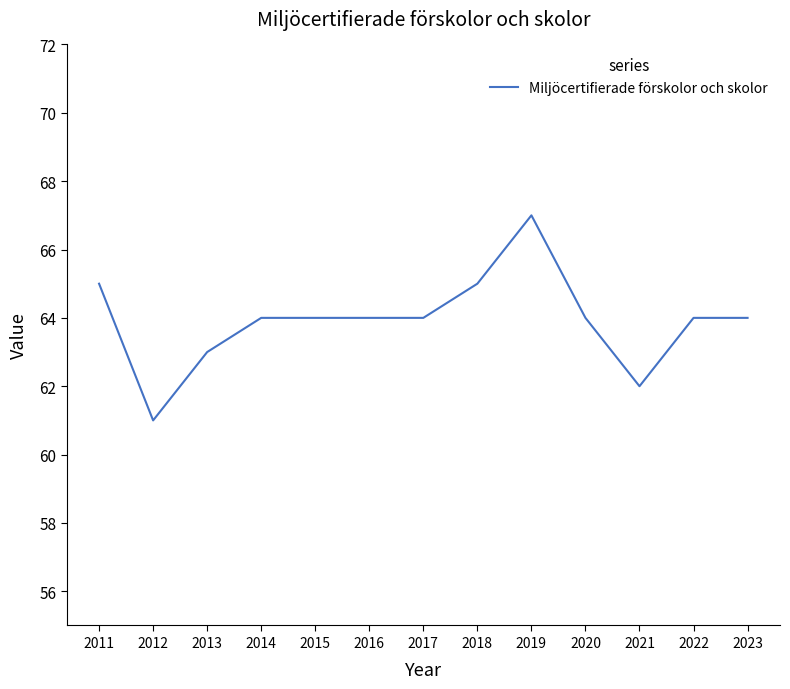

At which category does the chart reach its peak across all series?

2019